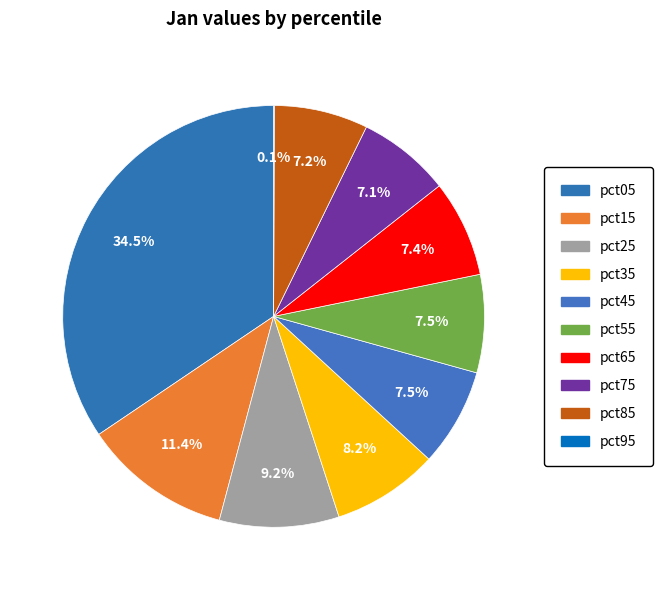

Which slice is the smallest?

pct95